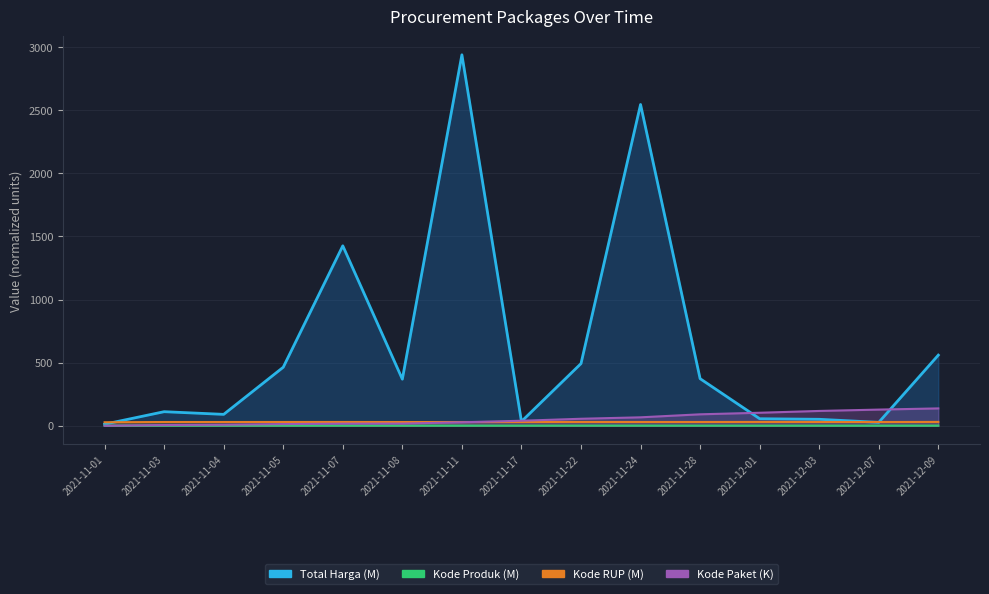

Does the chart display data point markers on the line(s)?

No